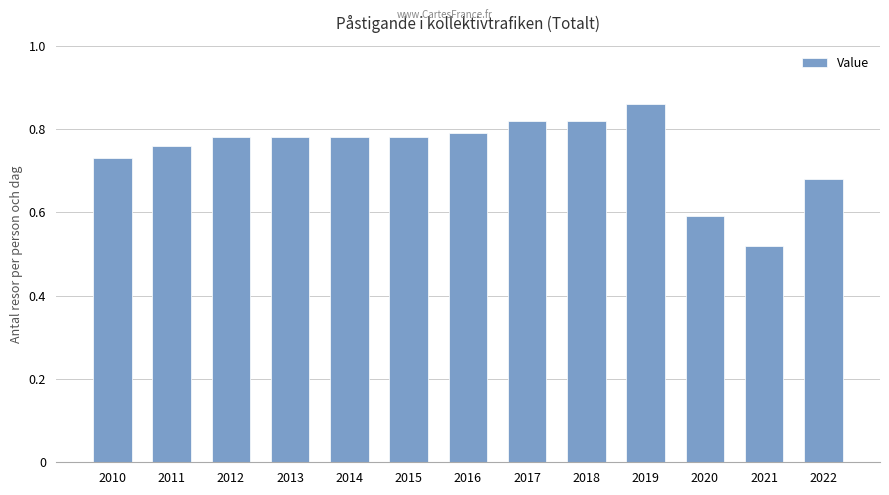

At which category does the chart reach its minimum across all series?

2021